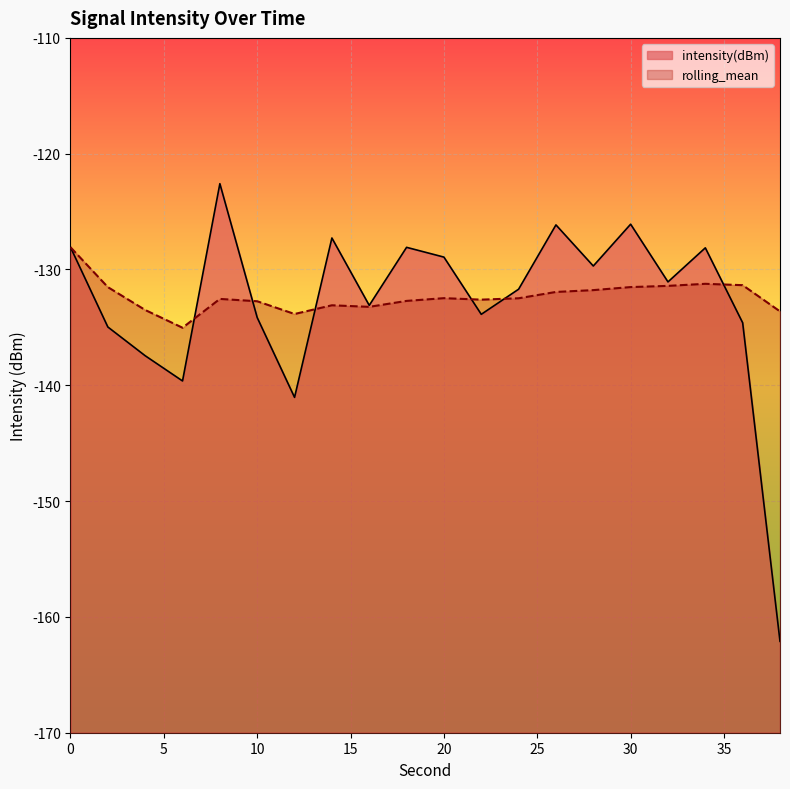

What is the sum of the intensity(dBm) values at 14 and 24?

-259.0